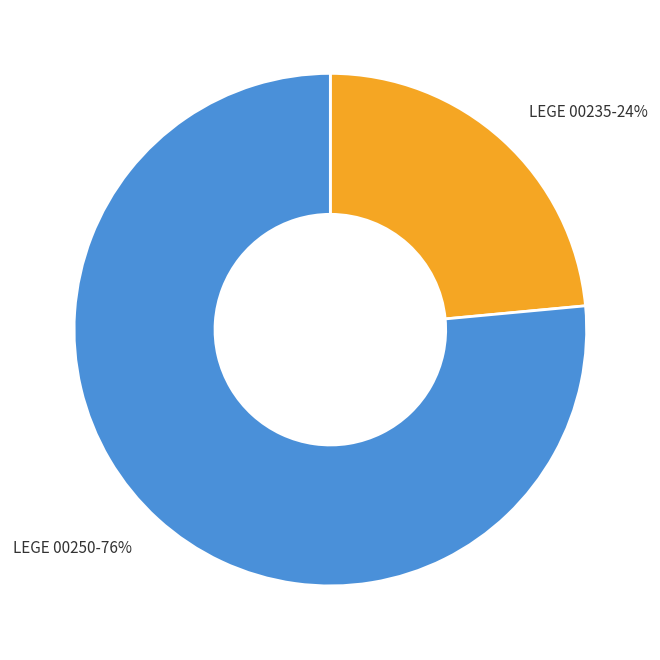

Approximately how many times larger is the value at LEGE 00235 compared to LEGE 00250?

0.3